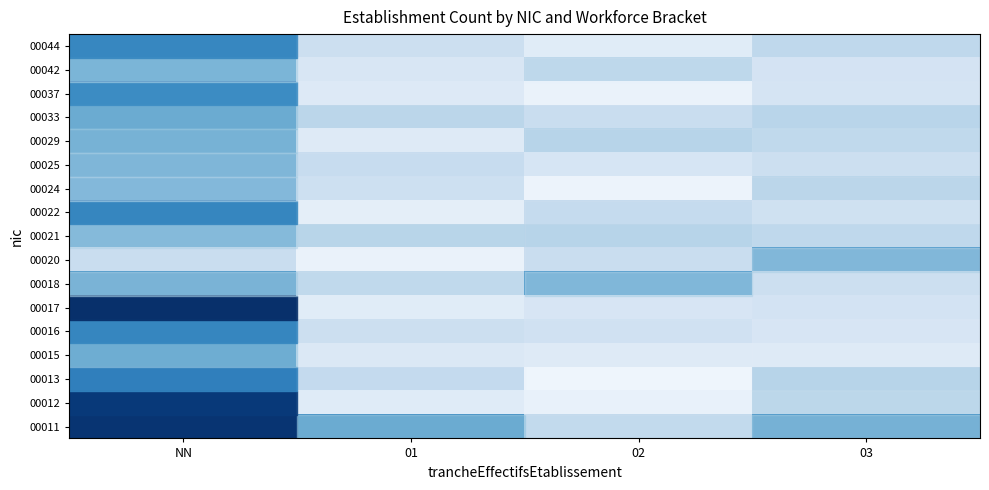

At 03, list the series in order from largest to smallest.

00011, 00020, 00013, 00033, 00024, 00012, 00021, 00044, 00029, 00025, 00018, 00022, 00017, 00042, 00037, 00016, 00015